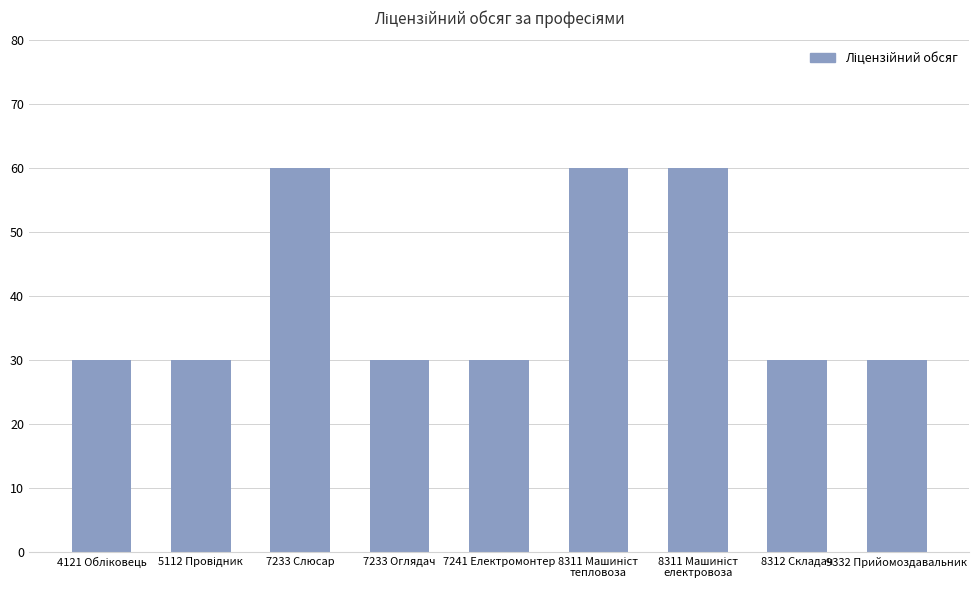

What is the average value?

40